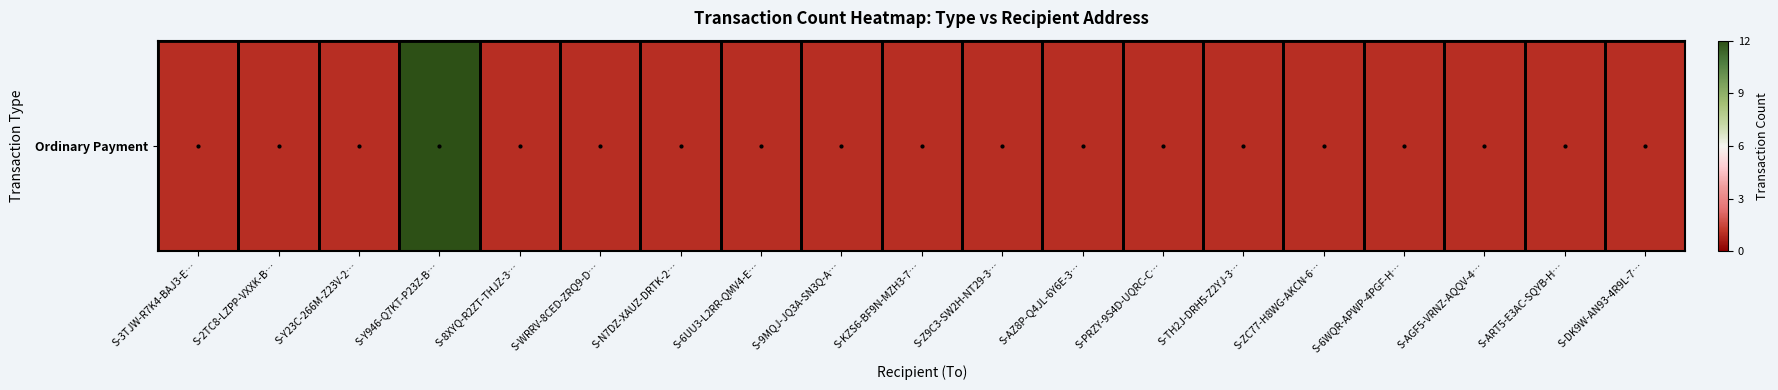

Reading left to right, list all the values displayed in this chart.

S-3TJW-R7K4-BAJ3-E…=1	S-2TC8-LZPP-VXXK-B…=1	S-Y23C-266M-Z23V-2…=1	S-Y946-Q7KT-P23Z-B…=12	S-8XYQ-R2ZT-THJZ-3…=1	S-WRRV-8CED-ZRQ9-D…=1	S-N7DZ-XAUZ-DRTK-2…=1	S-6UU3-L2RR-QMV4-E…=1	S-9MQJ-JQ3A-SN3Q-A…=1	S-KZS6-BF9N-MZH3-7…=1	S-Z9C3-SW2H-NT29-3…=1	S-AZ8P-Q4JL-6Y6E-3…=1	S-PRZY-9S4D-UQRC-C…=1	S-TH2J-DRH5-Z2YJ-3…=1	S-ZC77-H8WG-AKCN-6…=1	S-6WQR-APWP-4PGF-H…=1	S-AGF5-VRNZ-AQQV-4…=1	S-ART5-E3AC-SQYB-H…=1	S-DK9W-AN93-4R9L-7…=1